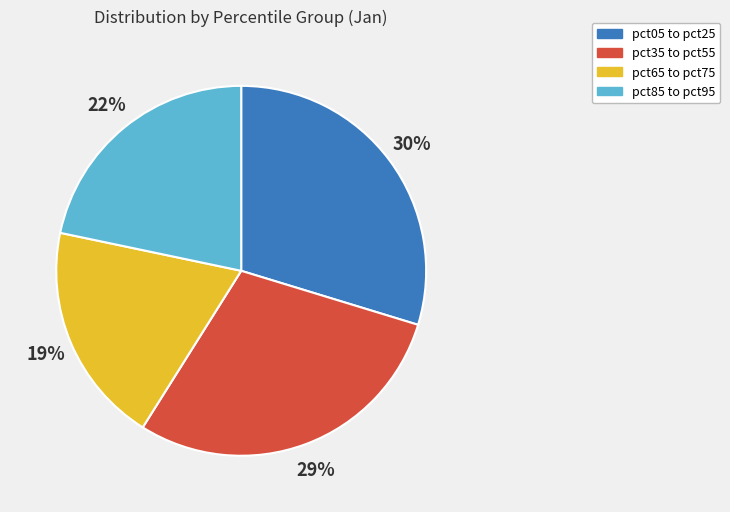

Approximately how many times larger is the value at pct05 to pct25 compared to pct85 to pct95?

1.4